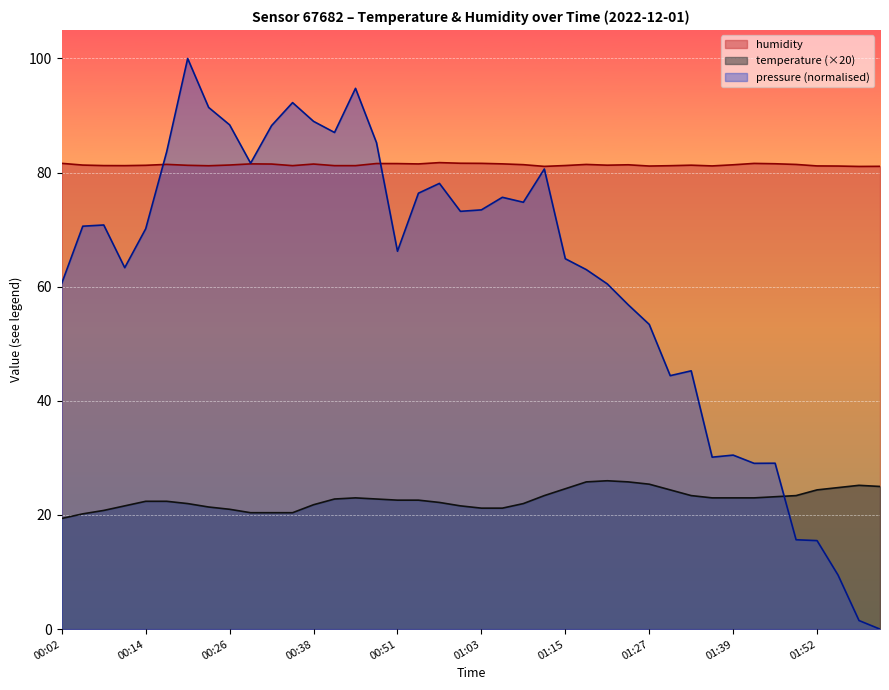

How many interior local peaks does the humidity series have?

9